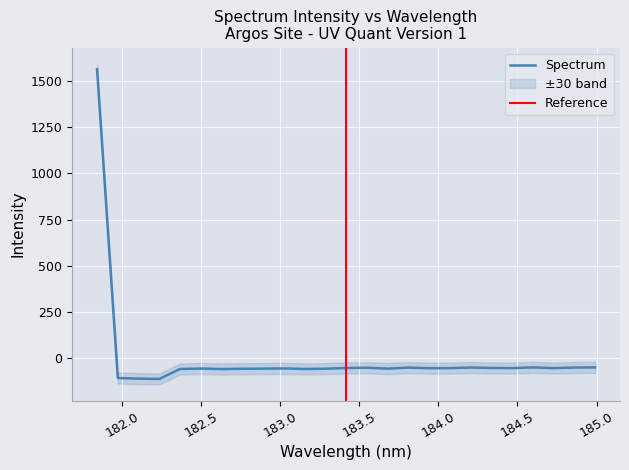

Where does the data first go above -53?

181.8418